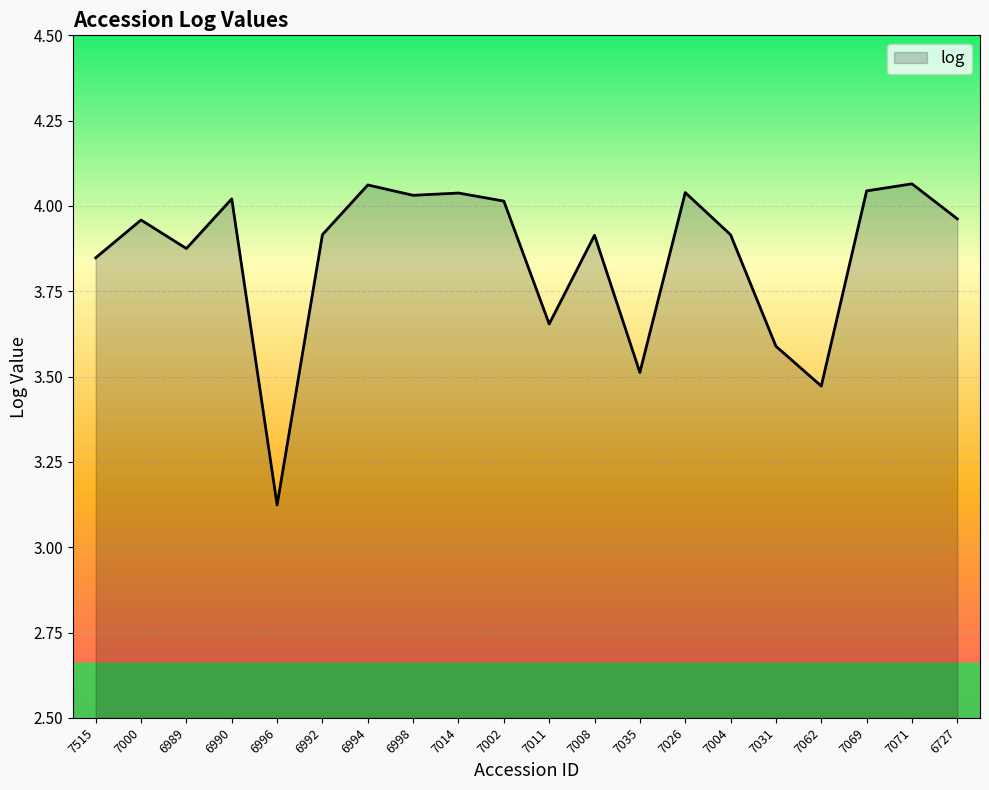

How many distinct data groups are displayed?

1